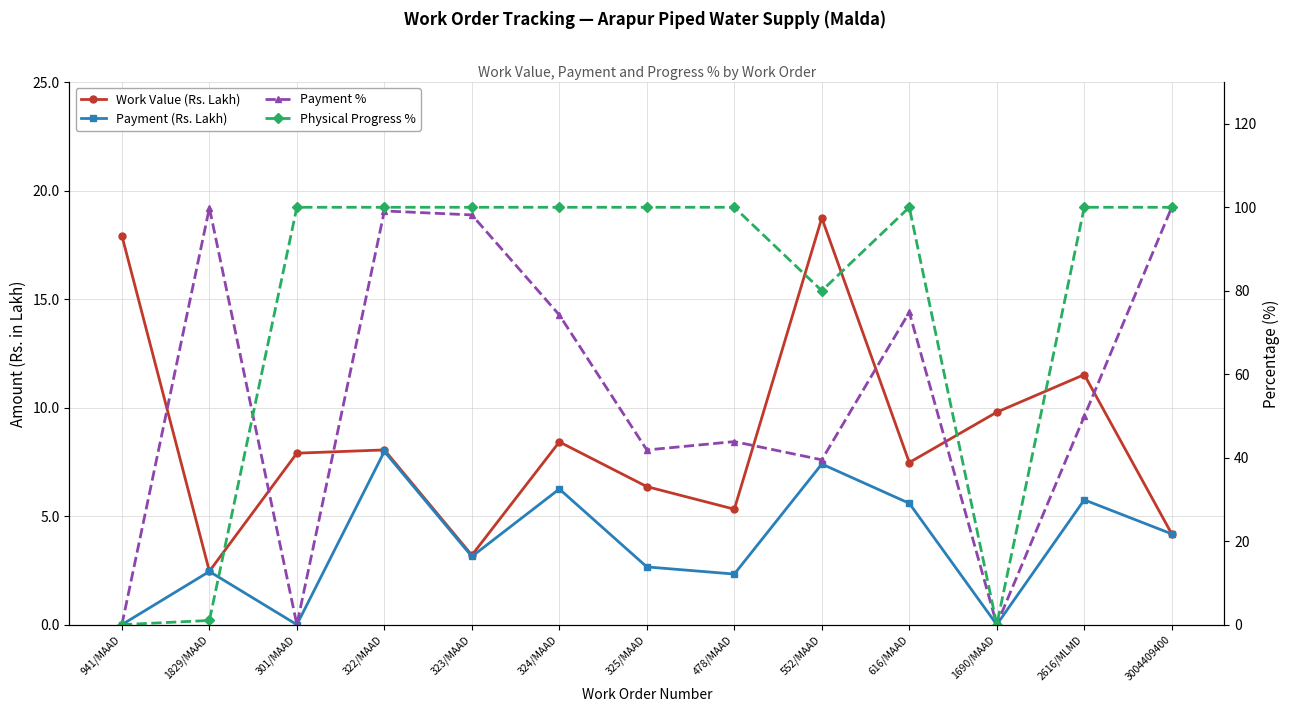

Reading right to left, extract all data points from this chart.

Work Value (Rs. Lakh): 3004409400=4.2	2616/MLMD=11.5	1690/MAAD=9.8	616/MAAD=7.5	552/MAAD=18.7	478/MAAD=5.3	325/MAAD=6.4	324/MAAD=8.4	323/MAAD=3.2	322/MAAD=8.1	301/MAAD=7.9	1829/MAAD=2.5	941/MAAD=17.9
Payment (Rs. Lakh): 3004409400=4.2	2616/MLMD=5.8	1690/MAAD=0.0	616/MAAD=5.6	552/MAAD=7.4	478/MAAD=2.3	325/MAAD=2.7	324/MAAD=6.2	323/MAAD=3.1	322/MAAD=8.0	301/MAAD=0.0	1829/MAAD=2.5	941/MAAD=0.0
Payment %: 3004409400=100.0	2616/MLMD=49.9	1690/MAAD=0.0	616/MAAD=74.9	552/MAAD=39.5	478/MAAD=43.9	325/MAAD=41.9	324/MAAD=74.2	323/MAAD=98.2	322/MAAD=99.1	301/MAAD=0.0	1829/MAAD=99.8	941/MAAD=0.0
Physical Progress %: 3004409400=100.0	2616/MLMD=100.0	1690/MAAD=0.0	616/MAAD=100.0	552/MAAD=80.0	478/MAAD=100.0	325/MAAD=100.0	324/MAAD=100.0	323/MAAD=100.0	322/MAAD=100.0	301/MAAD=100.0	1829/MAAD=1.0	941/MAAD=0.0